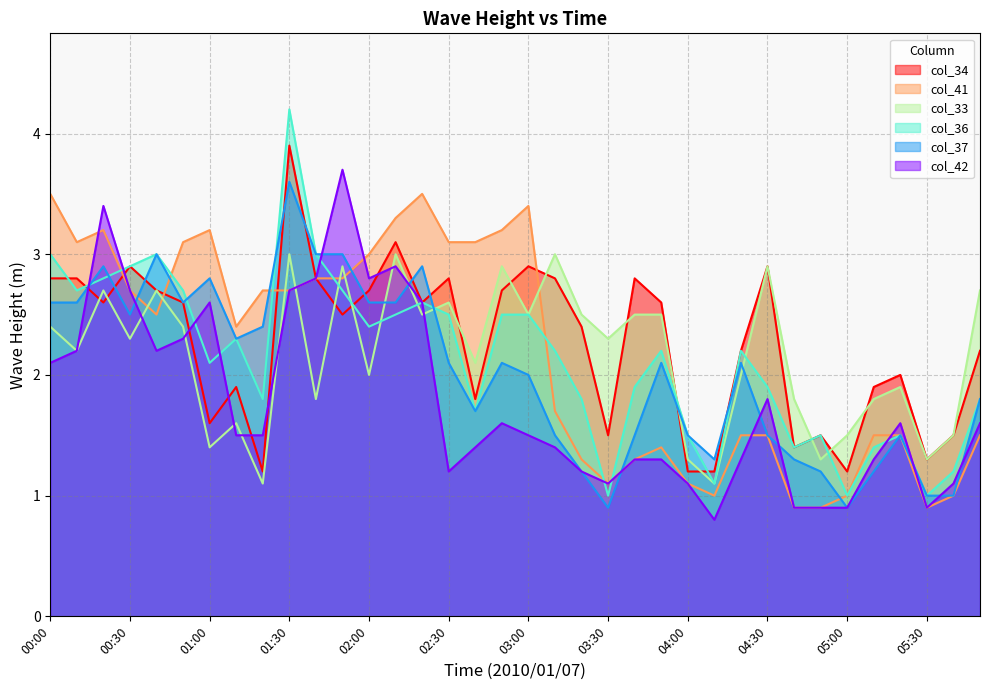

What are all the series names shown in the legend?

col_34, col_41, col_33, col_36, col_37, col_42